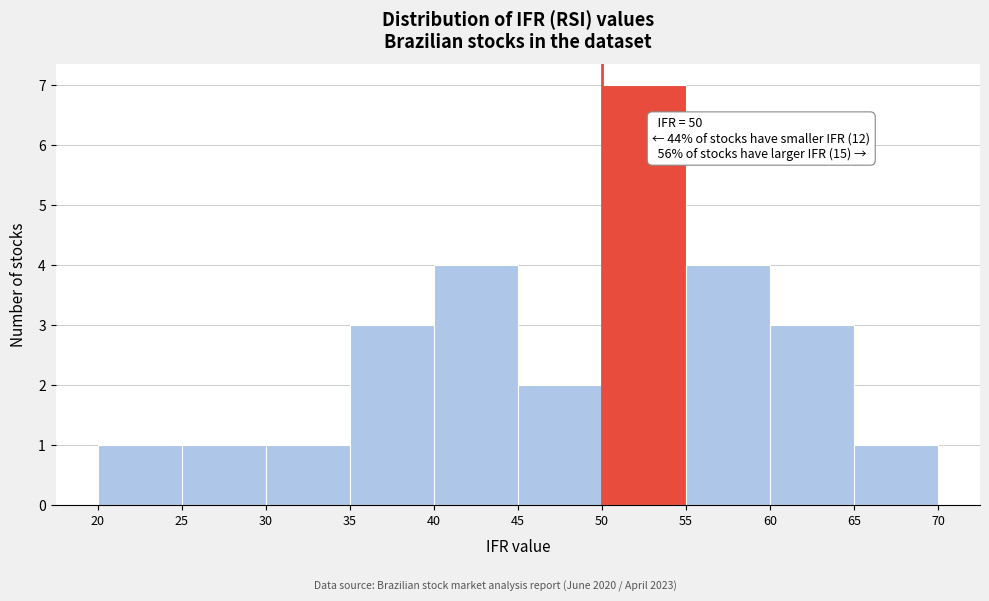

Which range on the x-axis has the tallest bar?

50 to 55